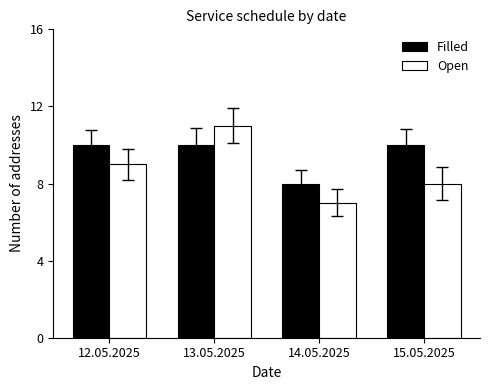

Rank the series by their average value, from lowest to highest.

Open, Filled